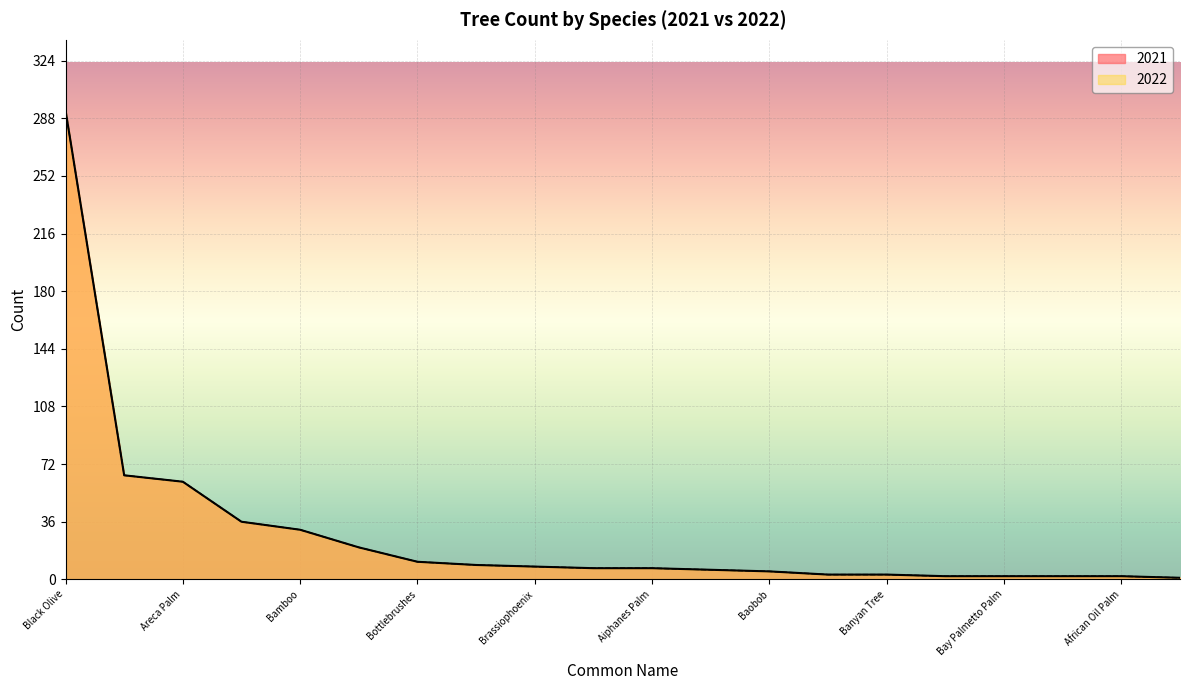

How many values in the 2022 series are below 7?

9